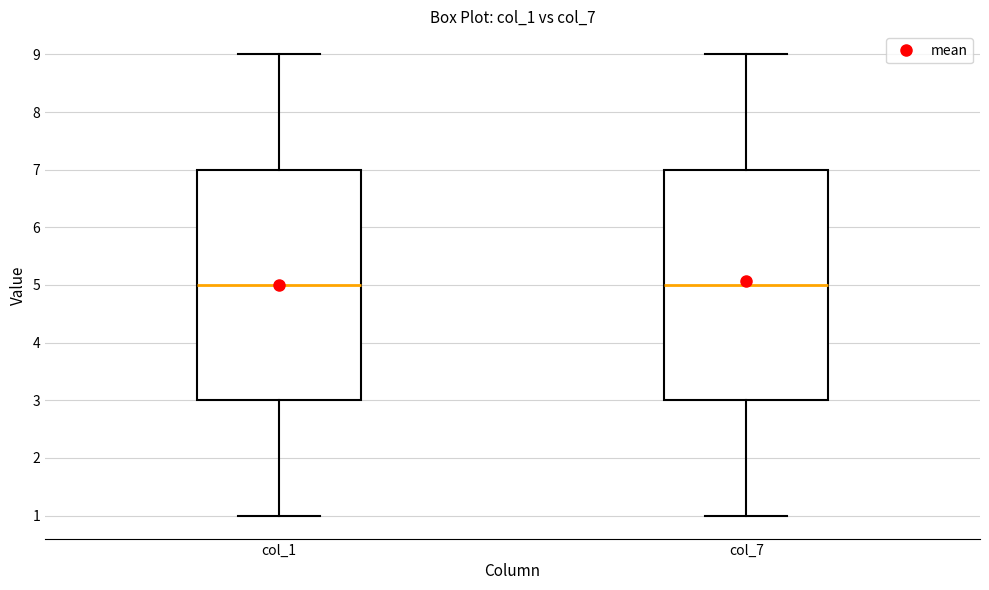

Reading left to right, transcribe this box plot: for each box, give where its median line is, the range the box spans, and where its two whiskers end, as read against the y-axis. The values are not printed on the chart, so give them approximately, as read against the axis.

col_1: median 5, box 3 to 7, whiskers 1 to 9
col_7: median 5, box 3 to 7, whiskers 1 to 9